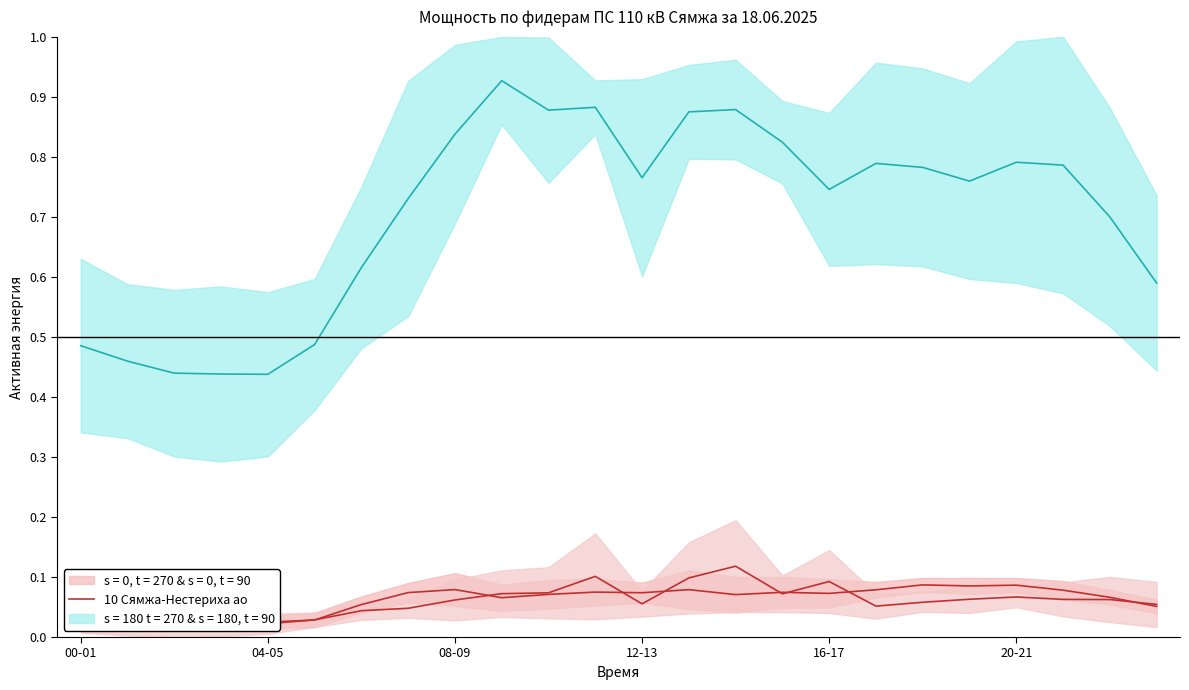

What is the approximate value at 13?

0.1